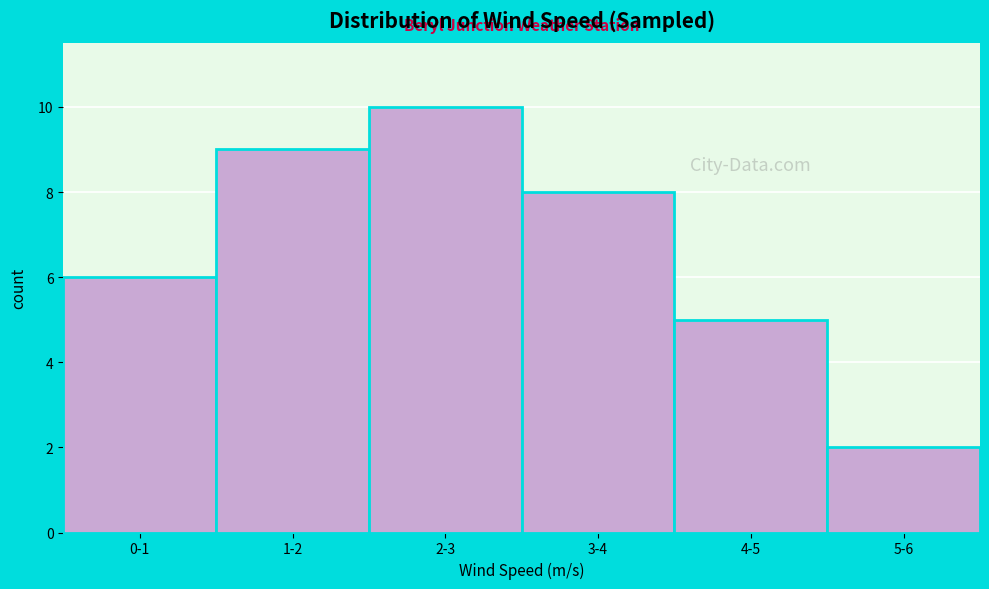

Reading left to right, list all the values displayed in this chart.

0-1=6	1-2=9	2-3=10	3-4=8	4-5=5	5-6=2